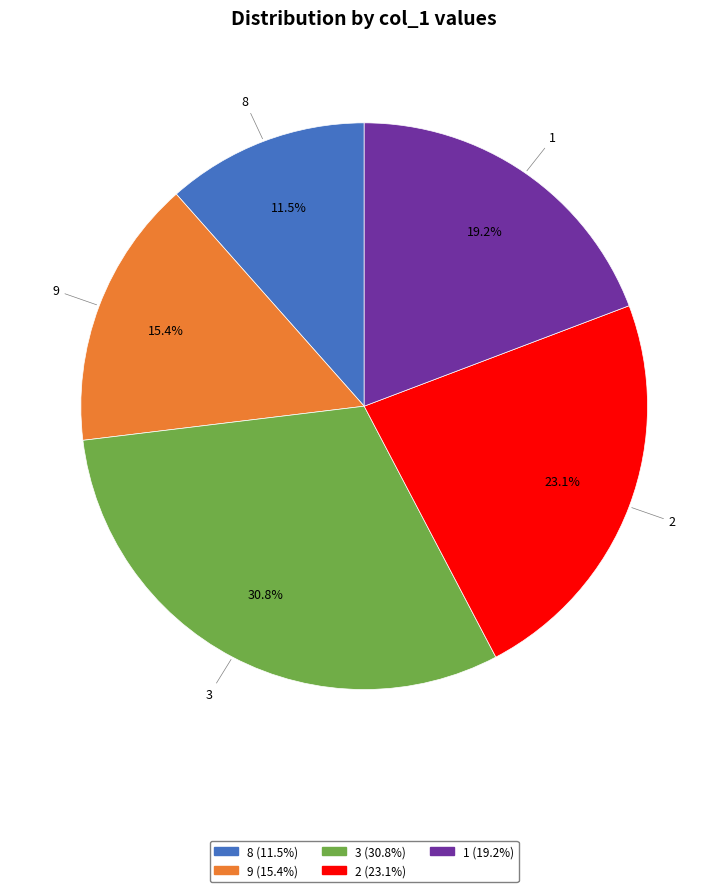

What is the smallest slice in the pie chart?

8